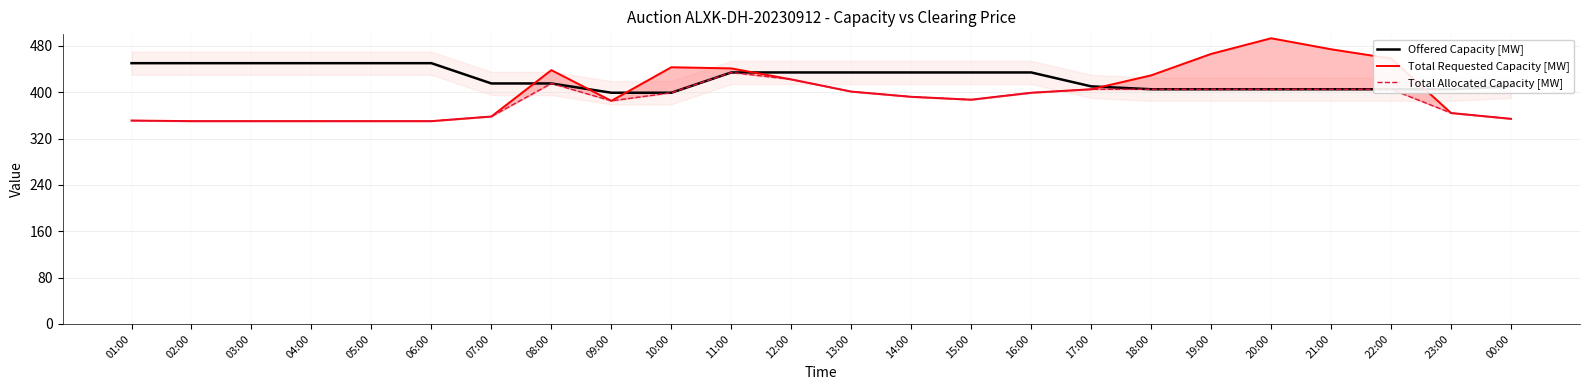

What is the minimum value for Total Allocated Capacity [MW]?

350